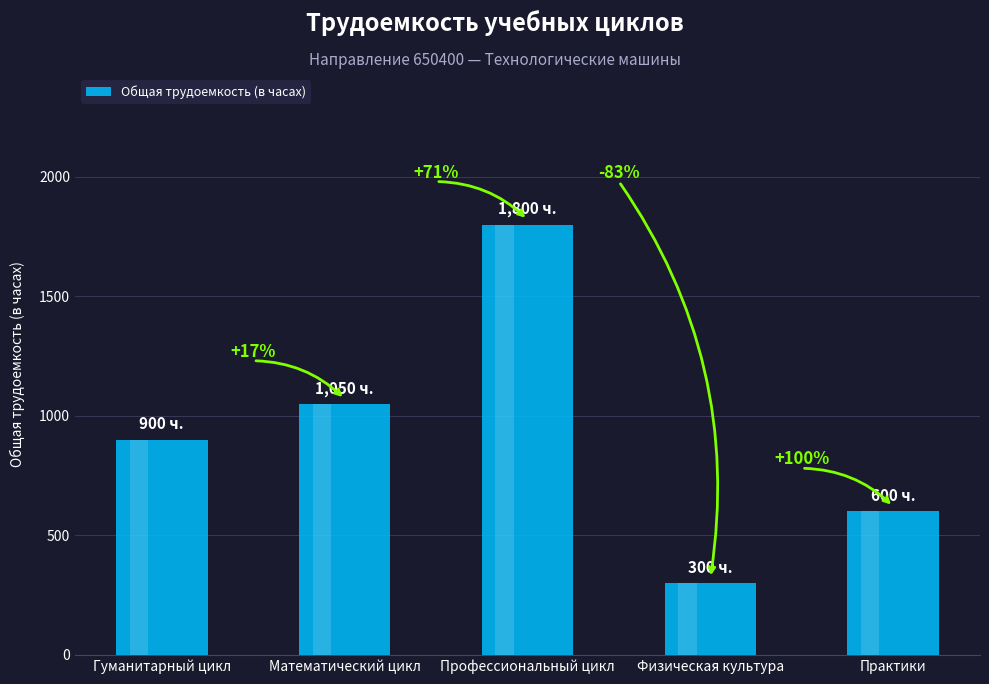

What is the difference between the maximum and second lowest values?

1200